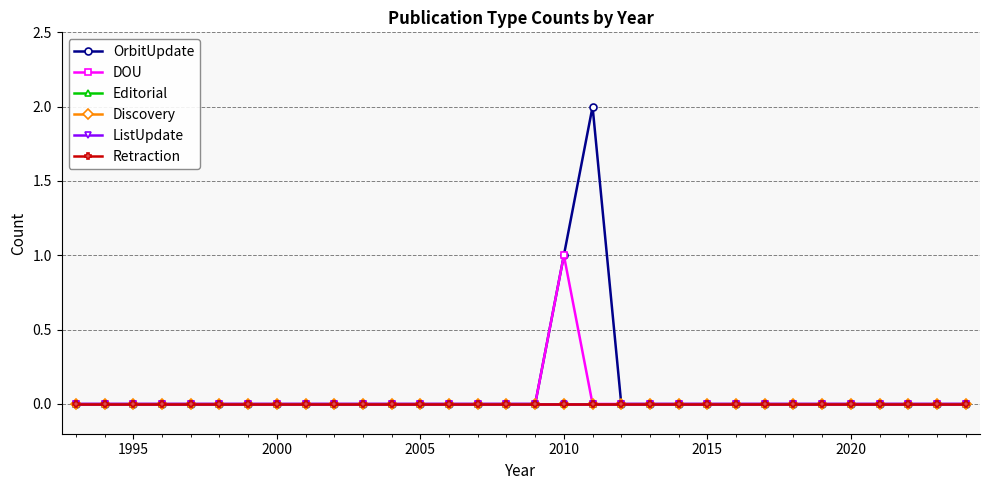

True or false: DOU and Editorial intersect in this chart.

False